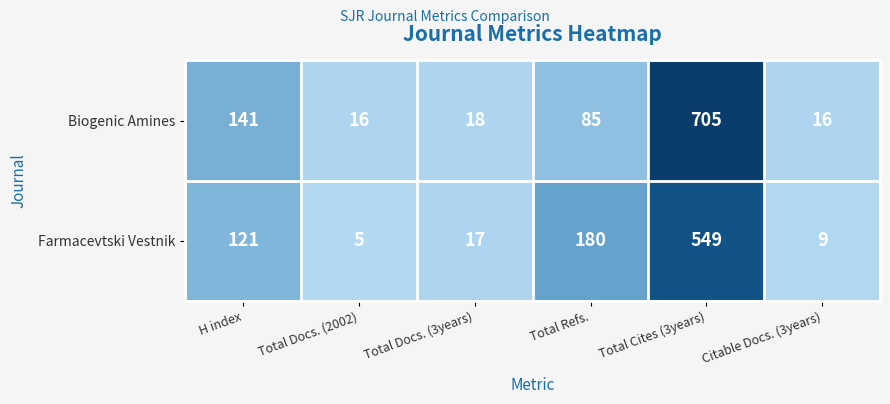

Rank the series by their maximum value, from lowest to highest.

Farmacevtski Vestnik, Biogenic Amines